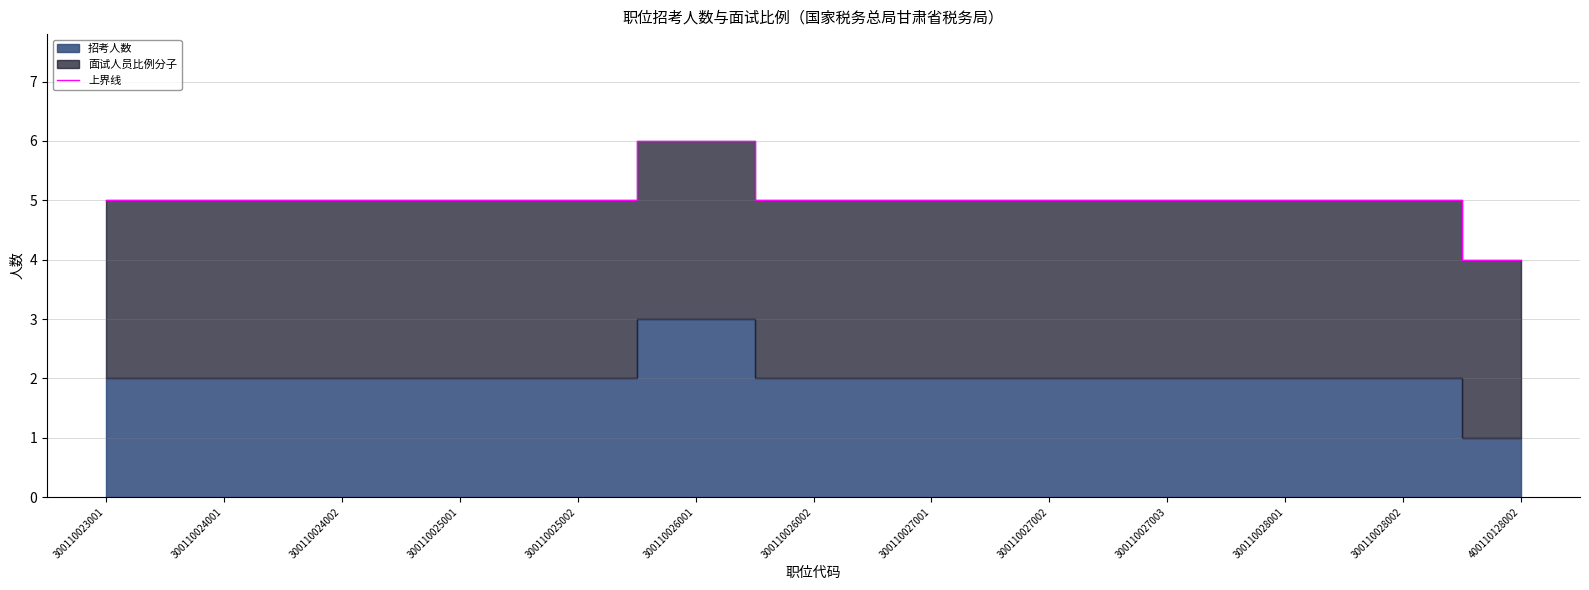

Which has a higher value, 300110024001 or 300110024002?

300110024001